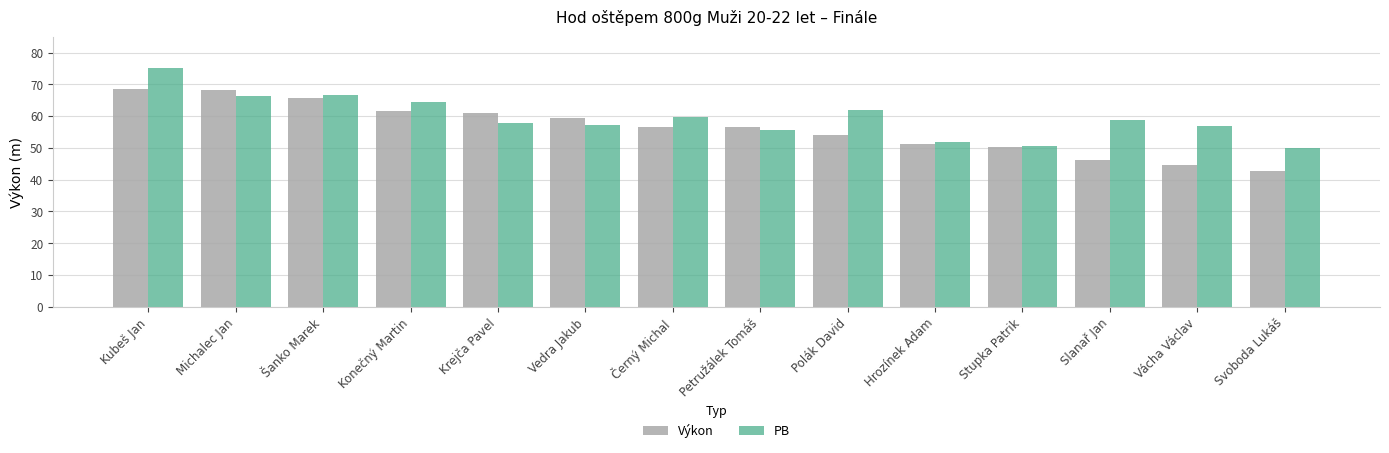

What position from the left is Svoboda Lukáš?

14